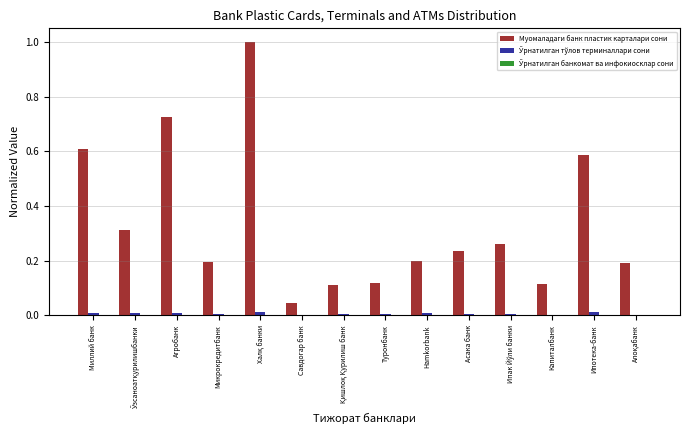

What is the sum of all Муомаладаги банк пластик карталари сони values?

4.7